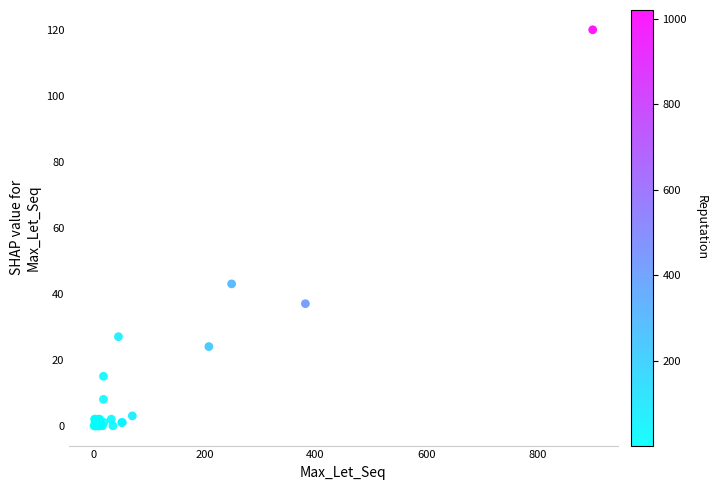

What Y value in the scatter plot is closest to 60?

43